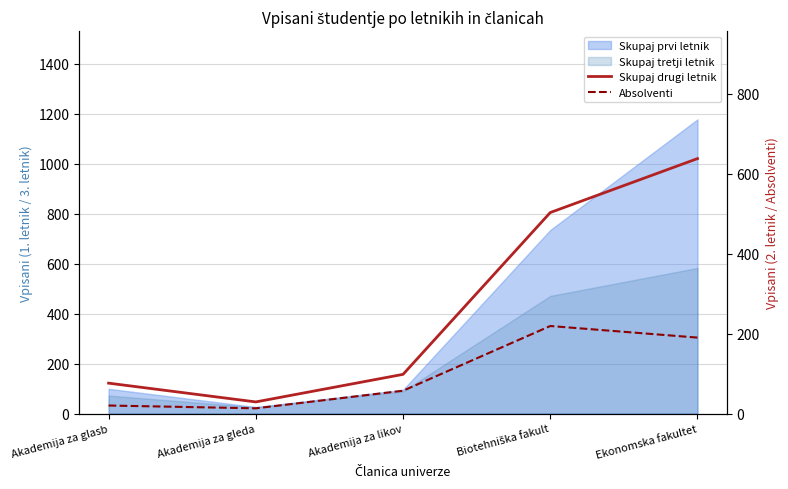

What is the difference between the maximum and minimum values in the Absolventi series?

206